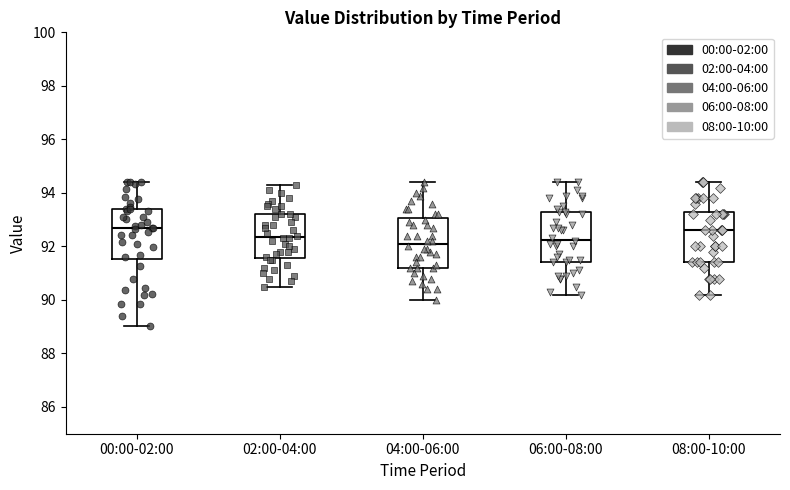

Reading left to right, transcribe this box plot: for each box, give where its median line is, the range the box spans, and where its two whiskers end, as read against the y-axis. The values are not printed on the chart, so give them approximately, as read against the axis.

00:00-02:00: median 92.6, box 91.6 to 93.4, whiskers 89.0 to 94.4
02:00-04:00: median 92.4, box 91.6 to 93.2, whiskers 90.6 to 94.4
04:00-06:00: median 92.2, box 91.2 to 93.0, whiskers 90.0 to 94.4
06:00-08:00: median 92.2, box 91.4 to 93.4, whiskers 90.2 to 94.4
08:00-10:00: median 92.6, box 91.4 to 93.4, whiskers 90.2 to 94.4